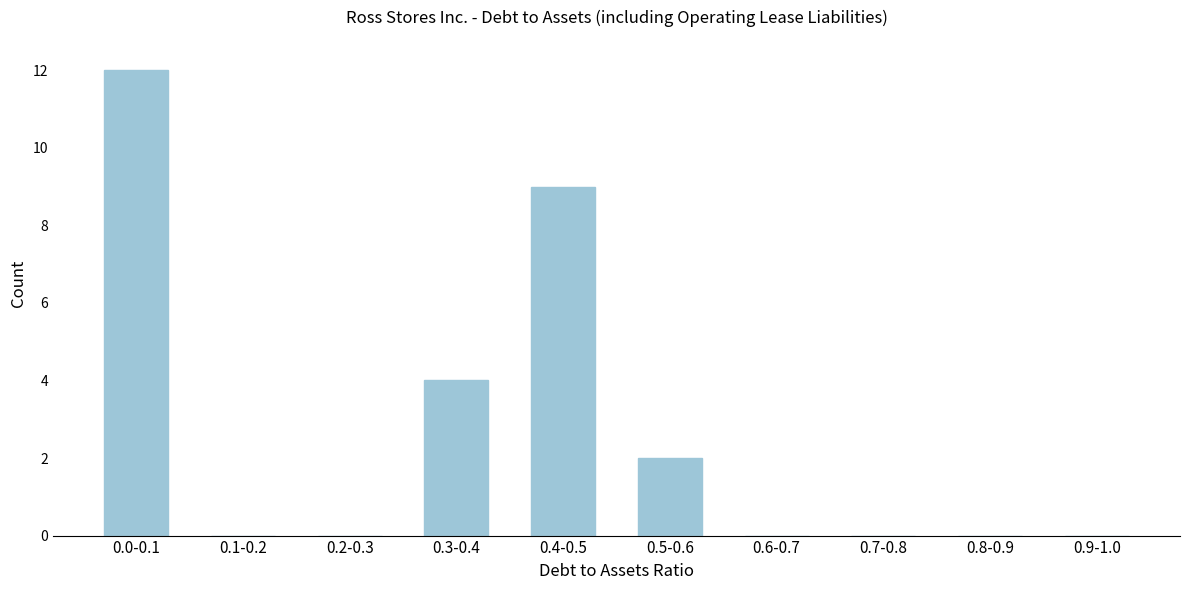

Reading right to left, transcribe all the data shown in this chart.

0.9-1.0=0	0.8-0.9=0	0.7-0.8=0	0.6-0.7=0	0.5-0.6=2	0.4-0.5=9	0.3-0.4=4	0.2-0.3=0	0.1-0.2=0	0.0-0.1=12